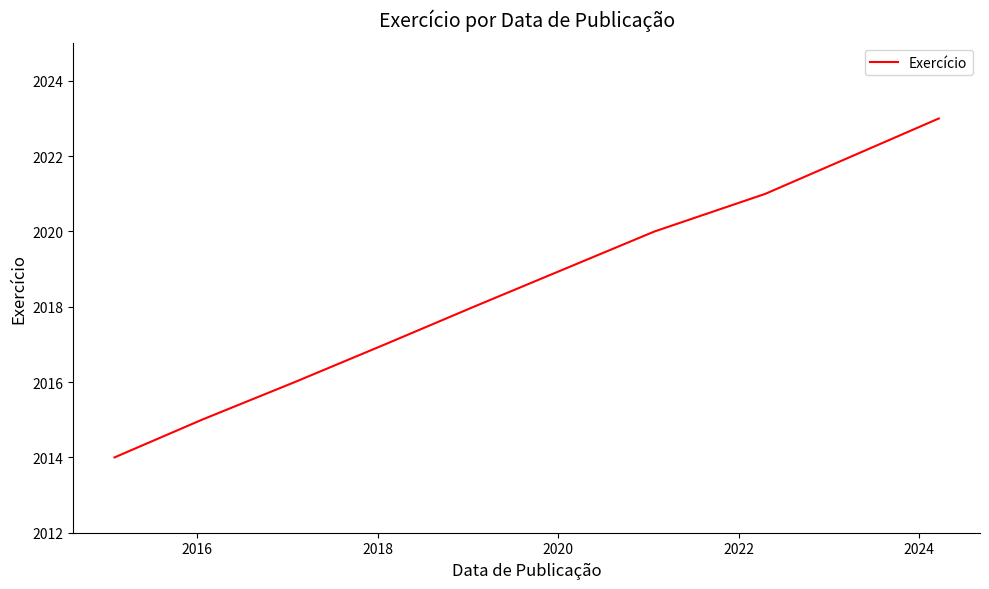

Reading right to left, list all the values displayed in this chart.

2023	2021	2020	2018	2017	2016	2015	2014